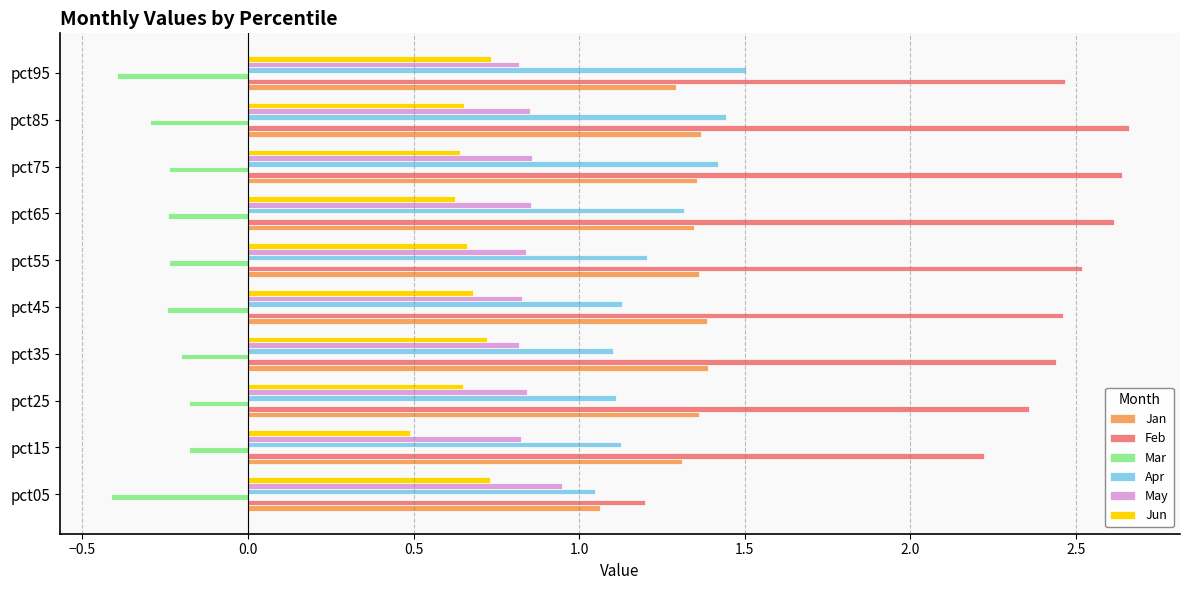

What is the sum of all Mar values?

-2.6